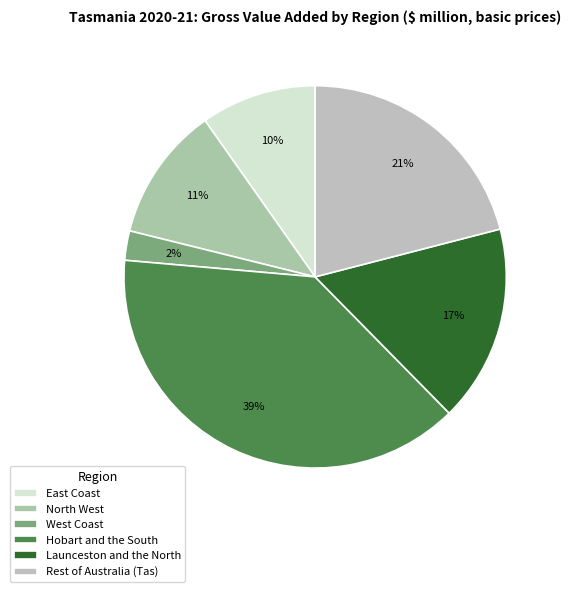

Does Hobart and the South represent more than half of the total?

No